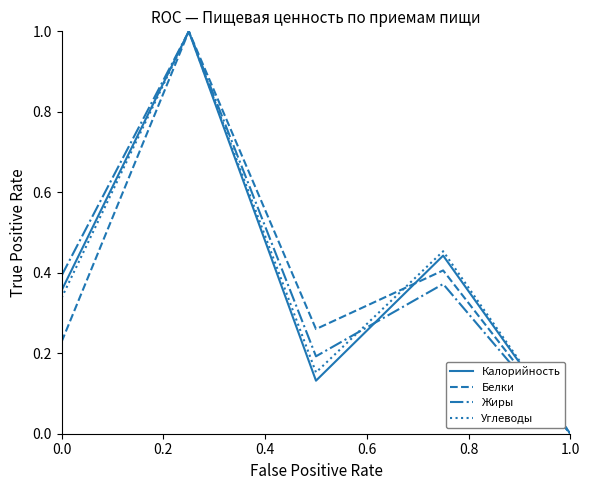

What is the difference between the maximum and second lowest values in the Белки series?

0.8